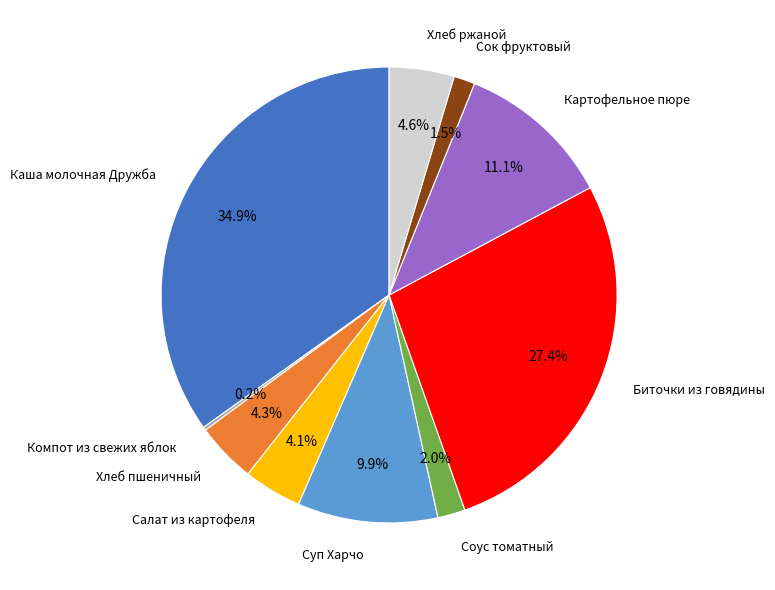

Is there a majority slice in this chart?

No